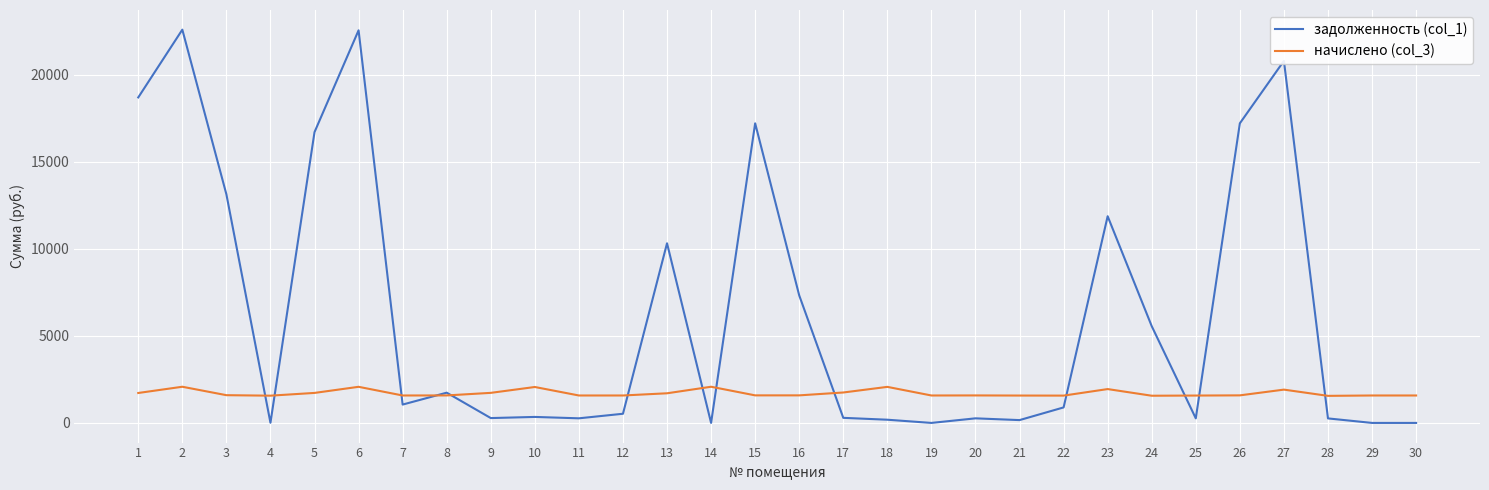

Between 15 and 18, which series saw the biggest shift?

задолженность (col_1)